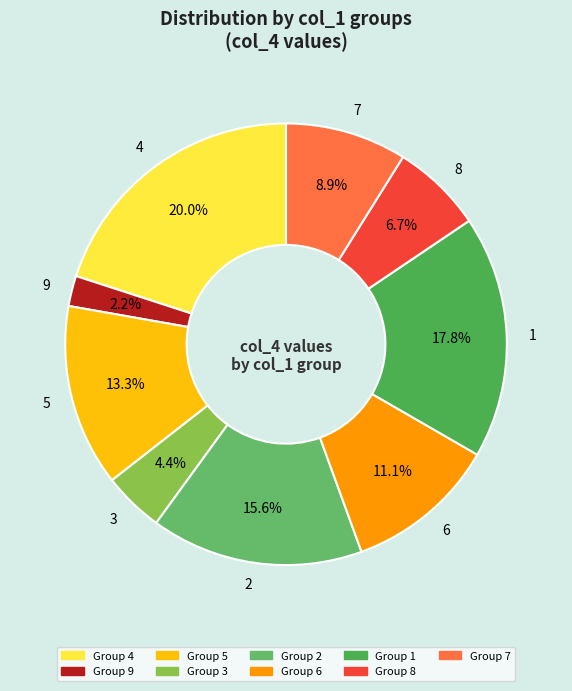

How much of the chart is everything except 6?

88.9%